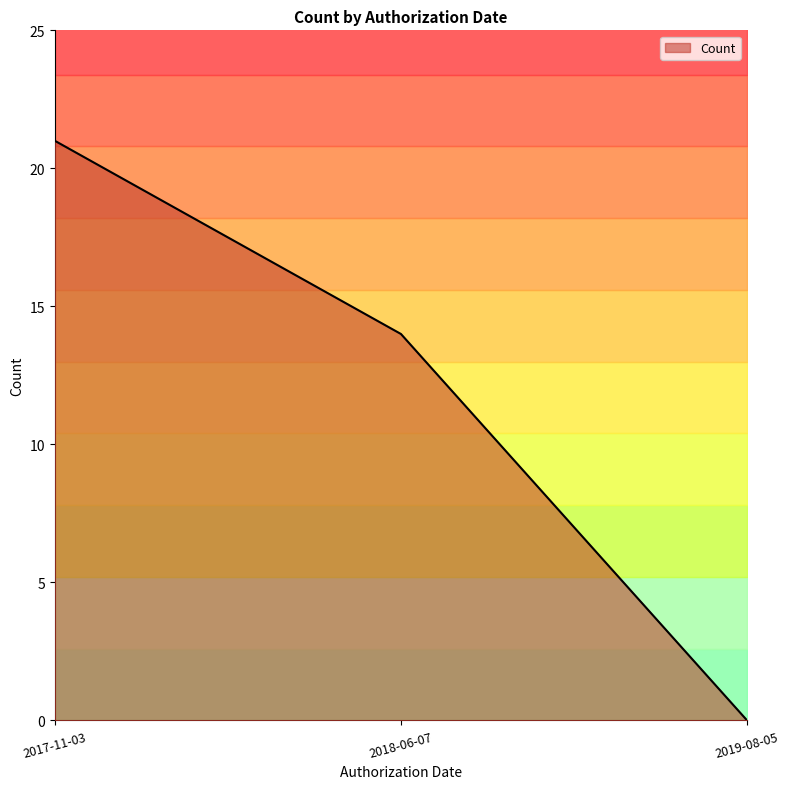

Where does the data first go above 14?

2017-11-03